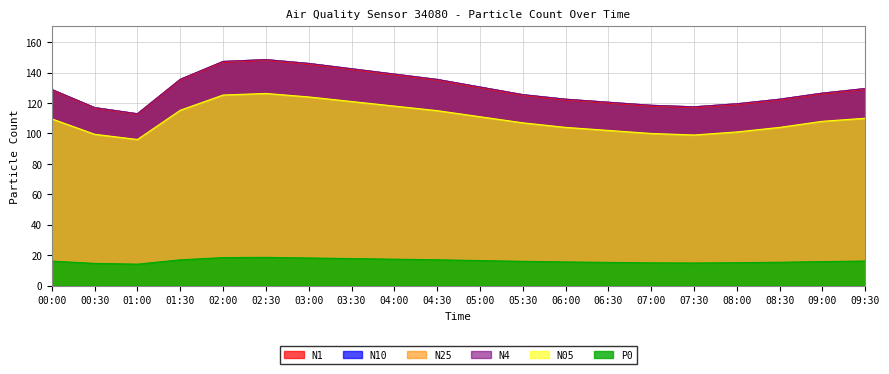

List the series in order of their peak value, lowest first.

P0, N05, N1, N25, N4, N10